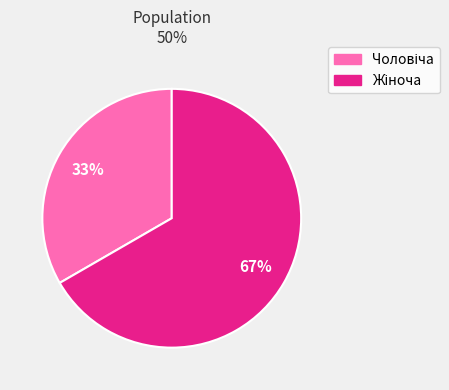

To the nearest percent, what is the average slice percentage?

50%